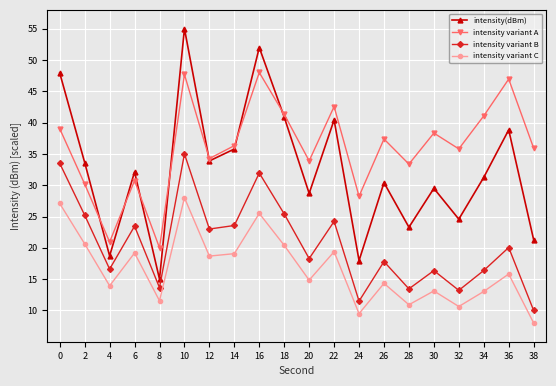

At 28, list the series in order from smallest to largest.

intensity variant C, intensity variant B, intensity(dBm), intensity variant A